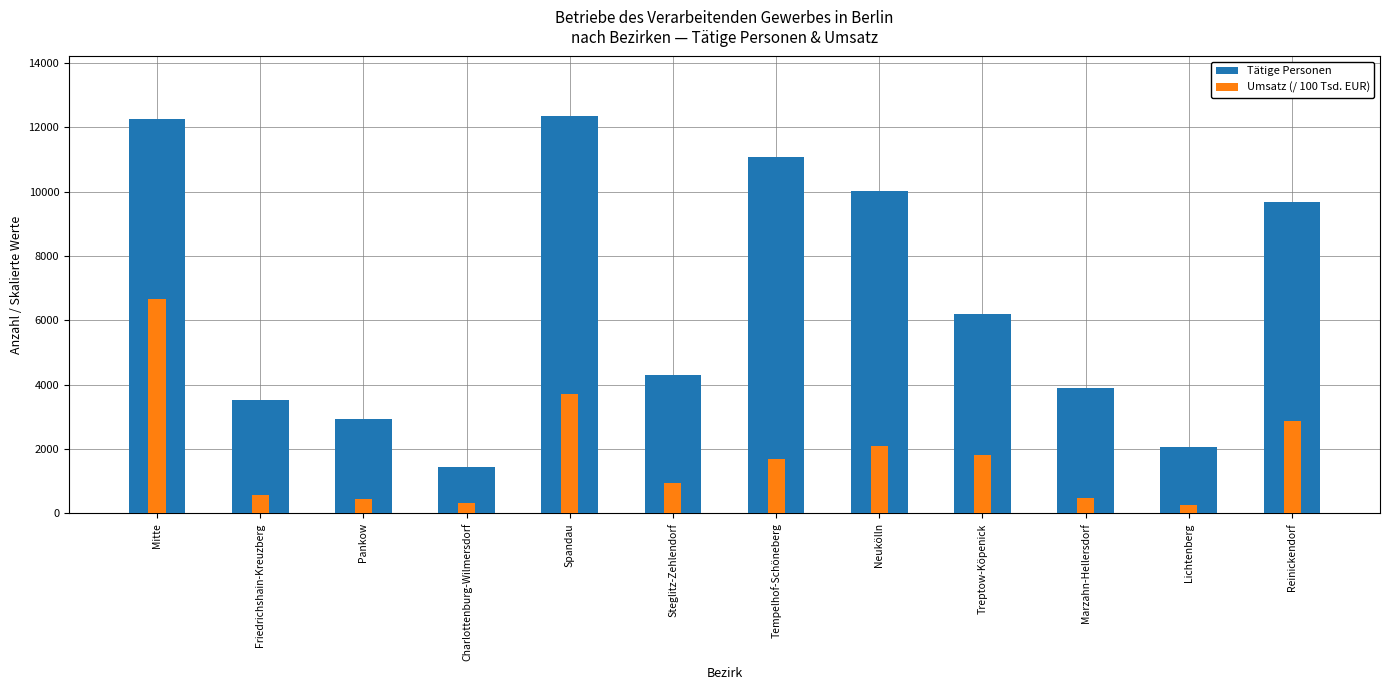

What is the total value across all series at Steglitz-Zehlendorf?

5249.6